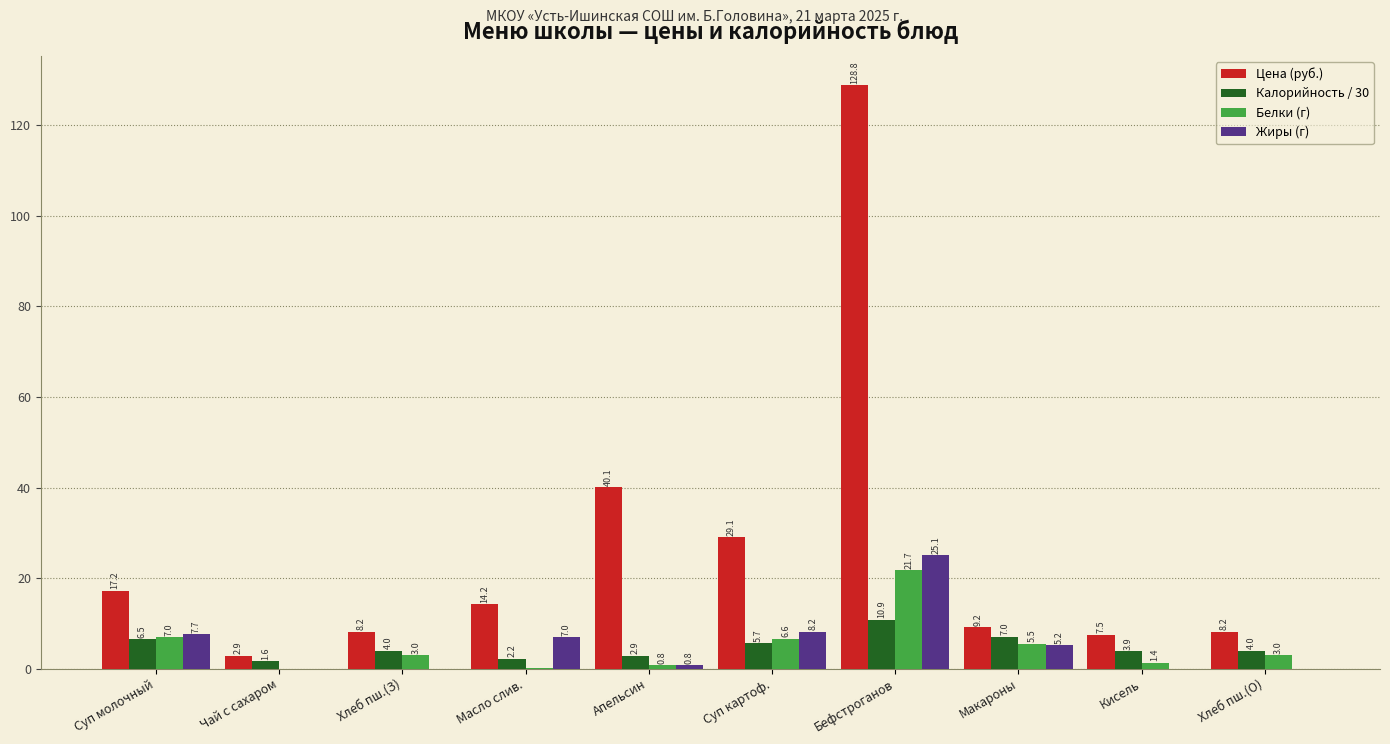

Between Хлеб пш.(З) and Апельсин, which series saw the biggest shift?

Цена (руб.)